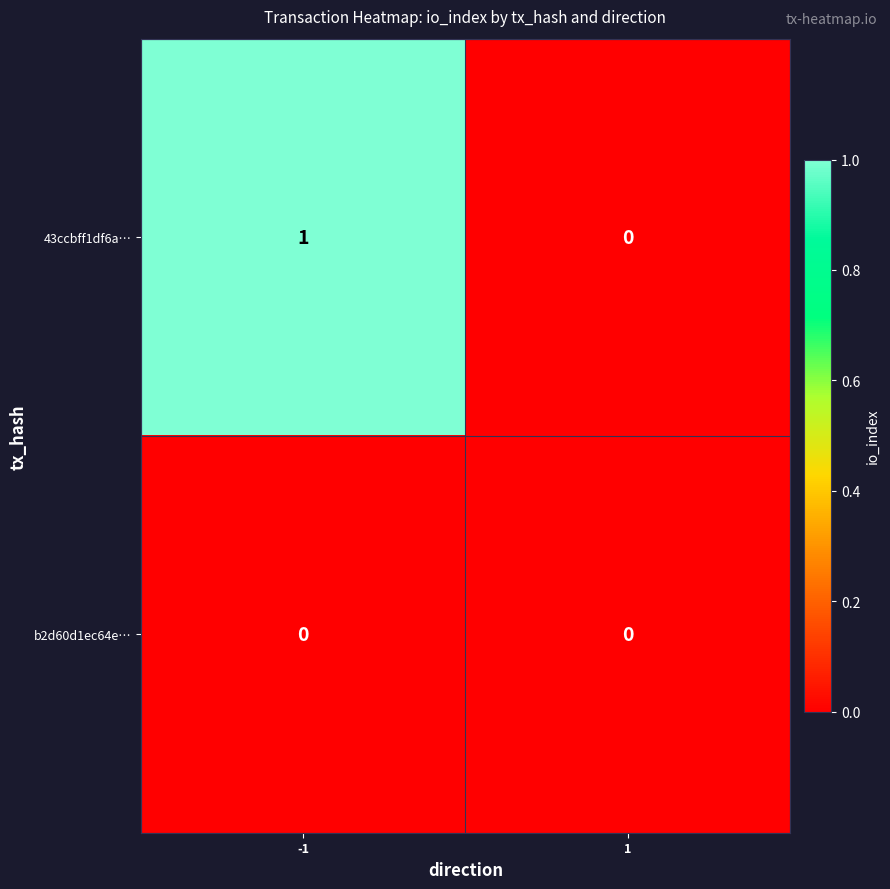

Rank the series at -1 from highest to lowest value.

43ccbff1df6a…, b2d60d1ec64e…